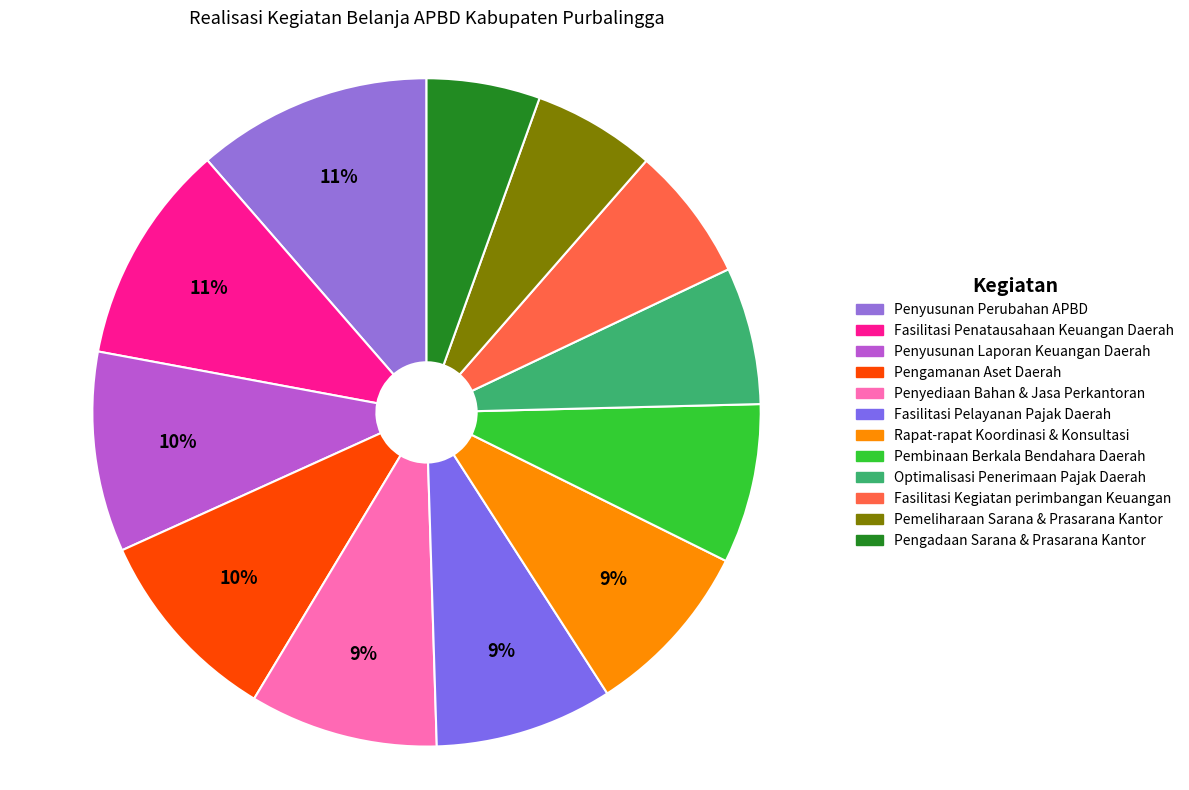

Count the number of slices in the pie.

12